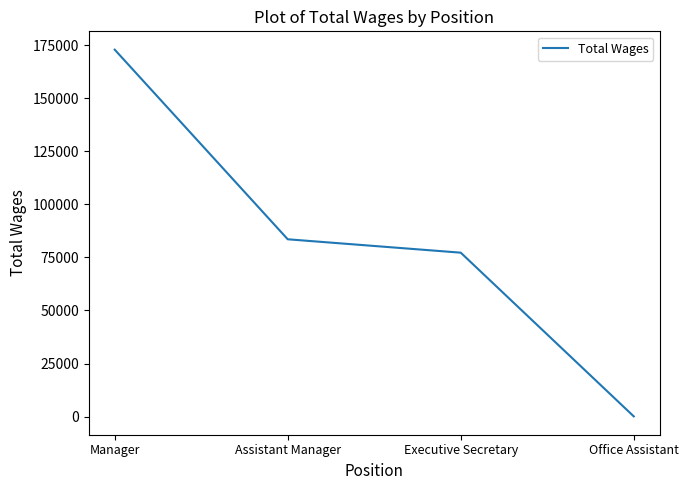

Rank the categories by value from highest to lowest.

Manager, Assistant Manager, Executive Secretary, Office Assistant